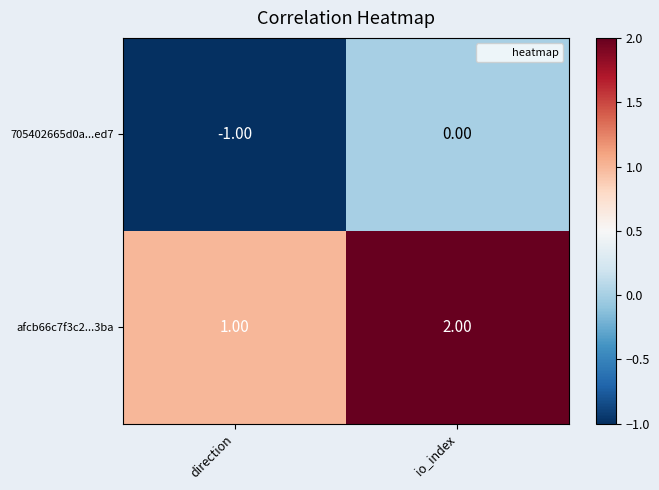

List the series in order of their overall mean, highest first.

afcb66c7f3c2...3ba, 705402665d0a...ed7